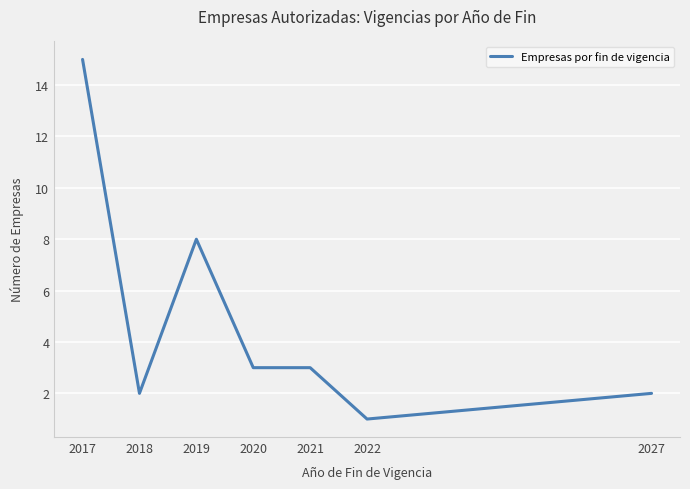

What is the change in value from 2021 to 2027?

-1